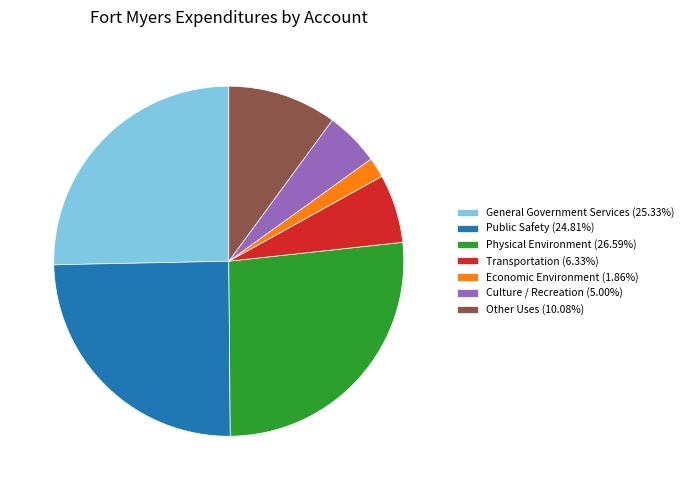

Does General Government Services (25.33%) represent more than half of the total?

No